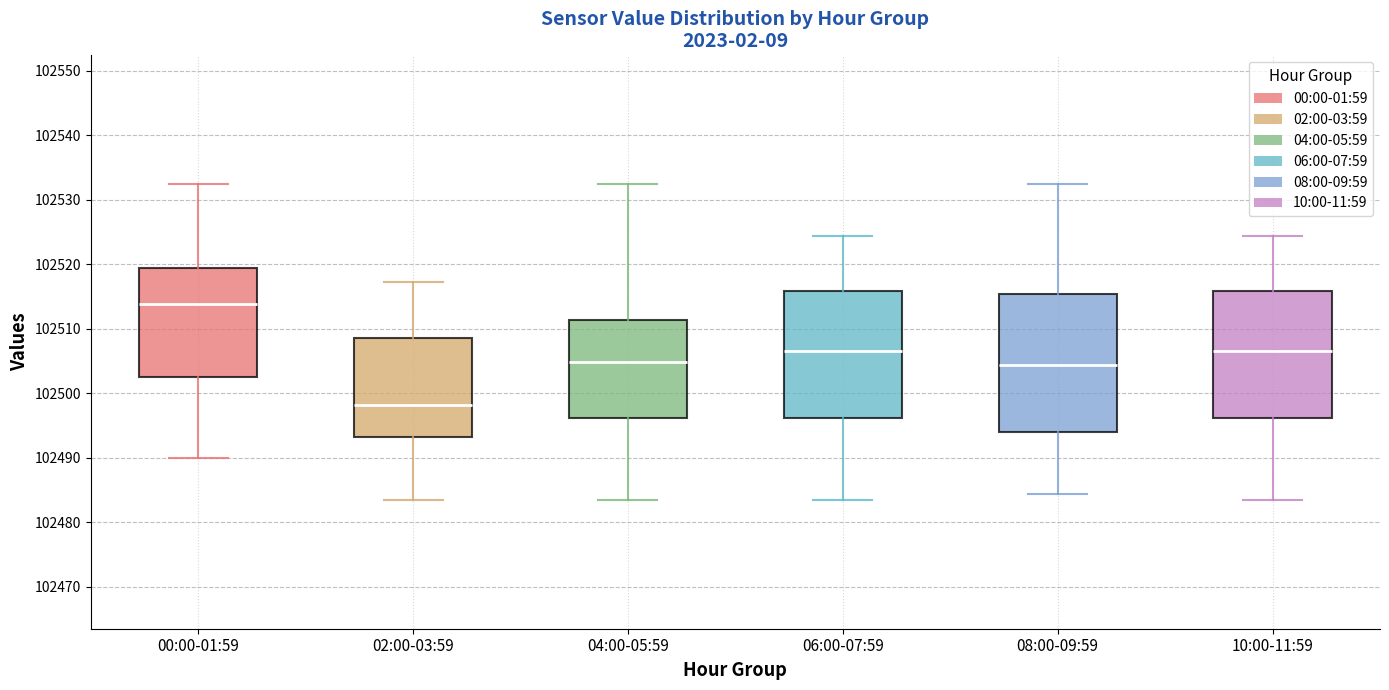

Where does the median line of the box for 10:00-11:59 sit on the y-axis? The values are not printed on the chart, so give them approximately, as read against the axis.

102507